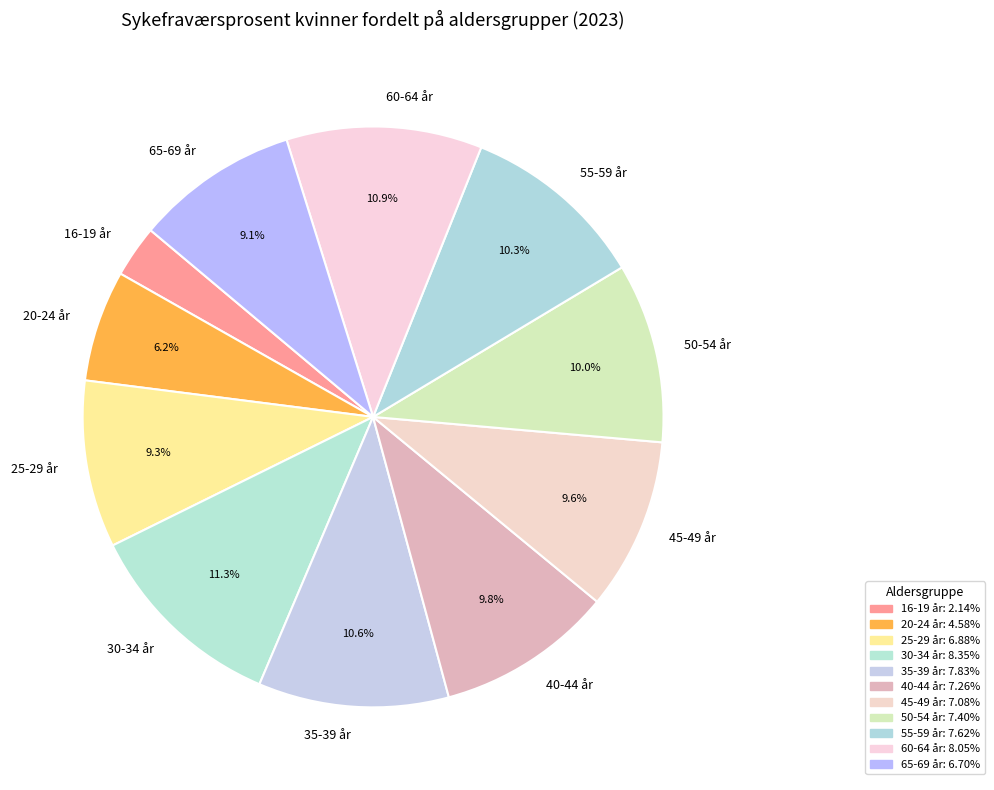

What percentage do 20-24 år and 25-29 år together represent?

15.5%